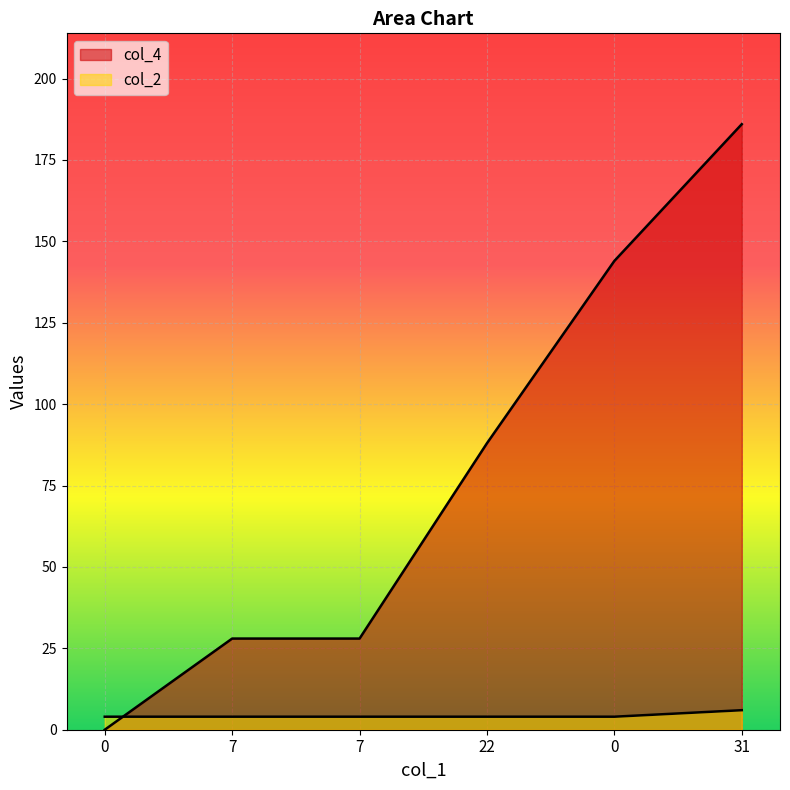

Does the chart display data point markers on the line(s)?

No